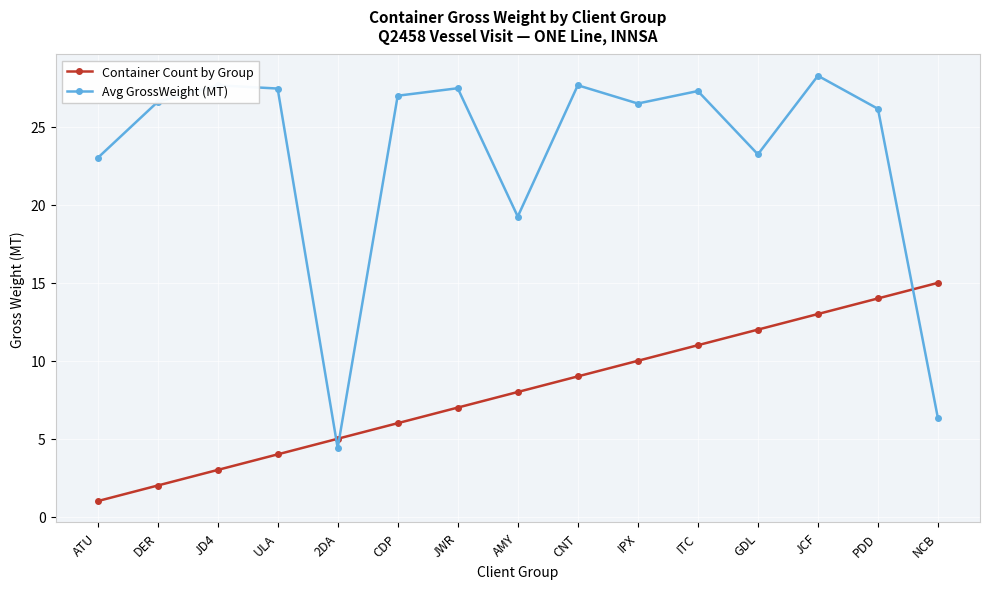

The Avg GrossWeight (MT) series shows 27.0 at CDP. True or false?

True